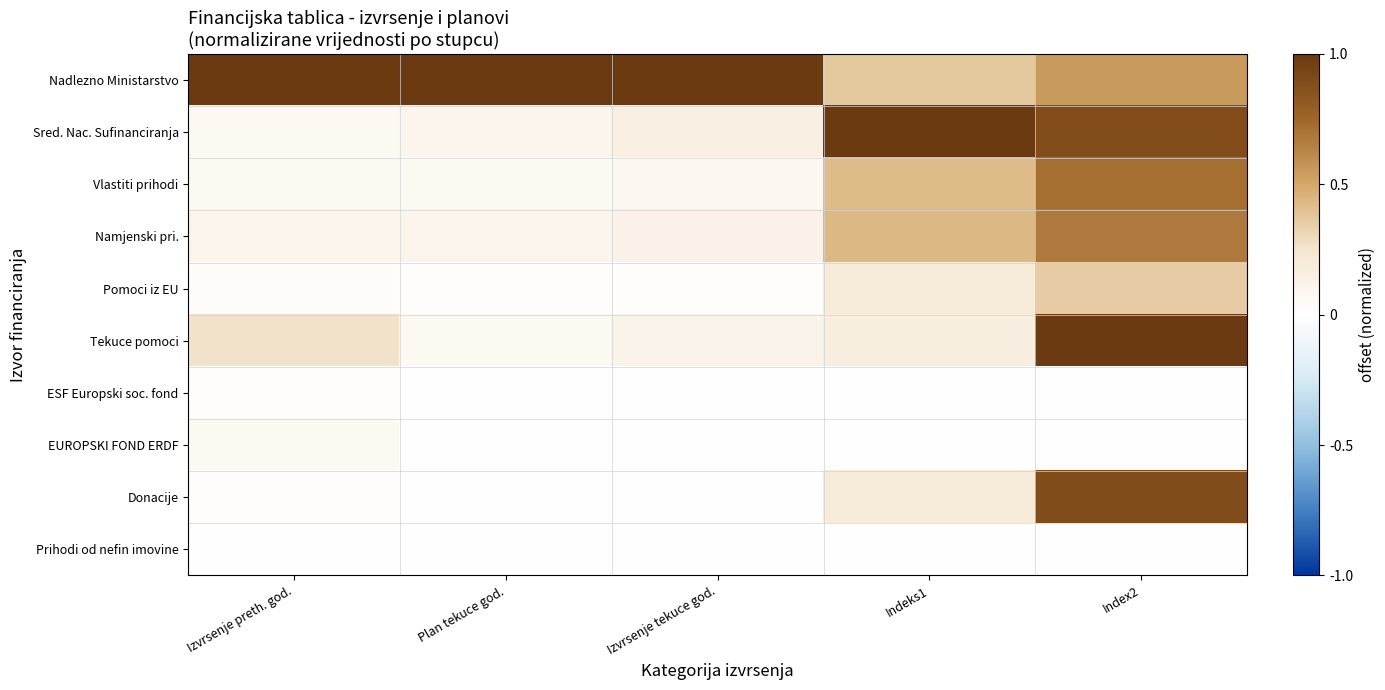

At how many categories does at least one series exceed 0?

5